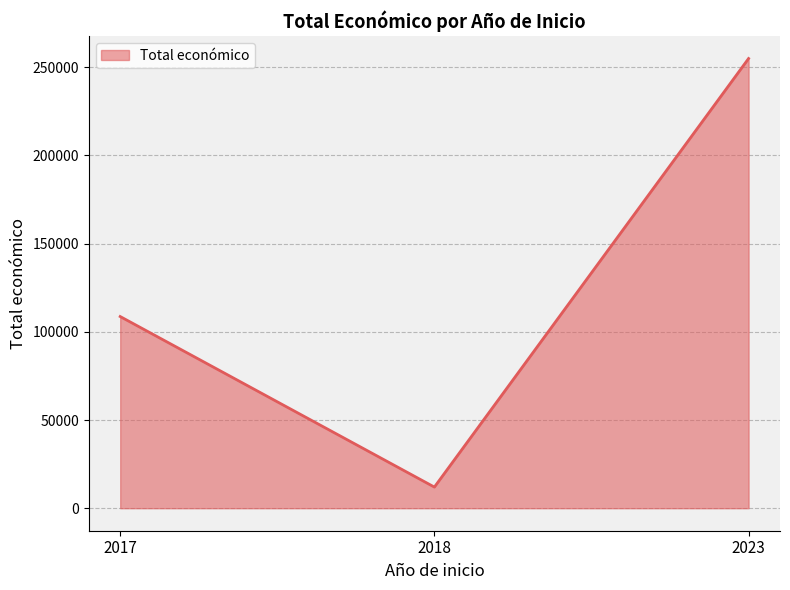

Which has a higher value, 2018 or 2017?

2017